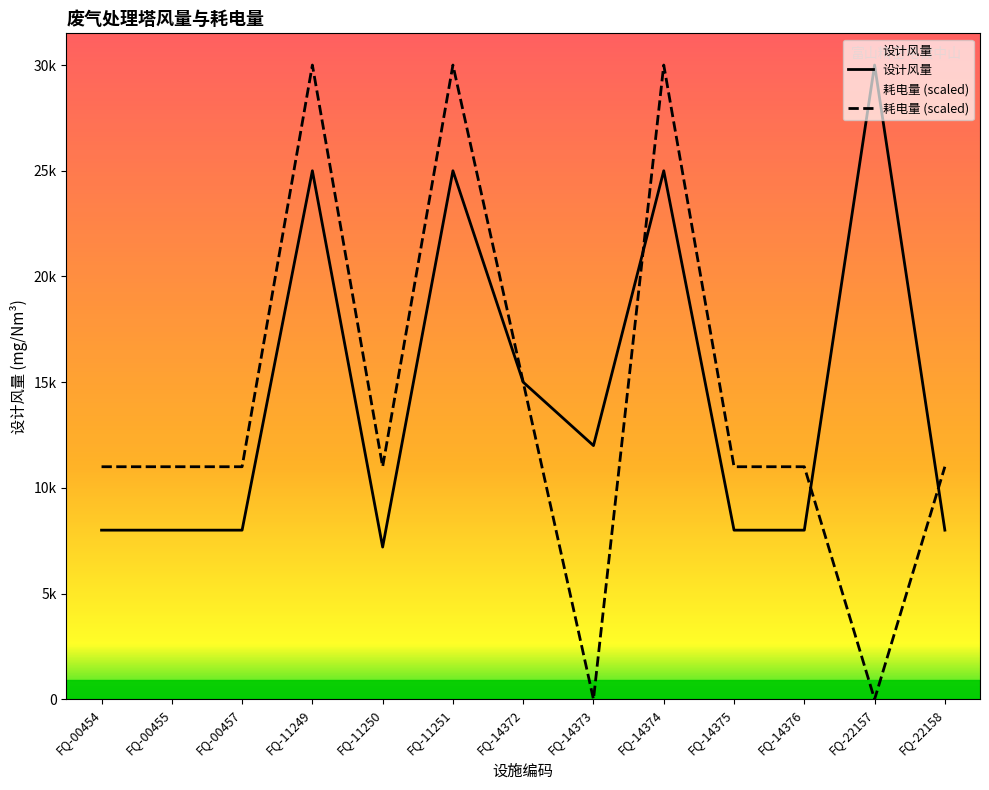

At how many categories does at least one series exceed 7374?

13